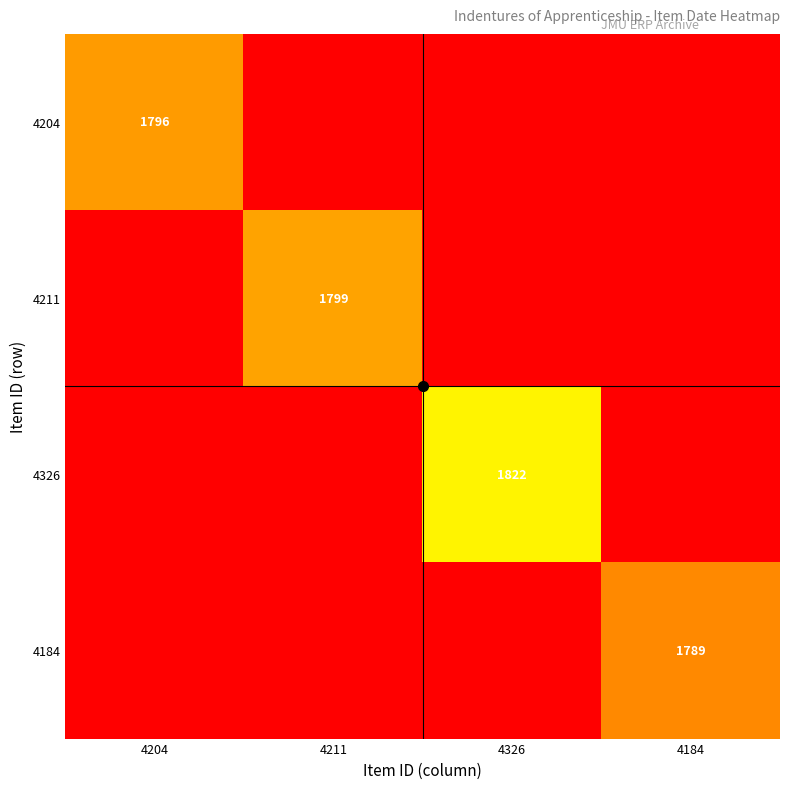

True or false: 4326 has a value of 956 at 4326.

False